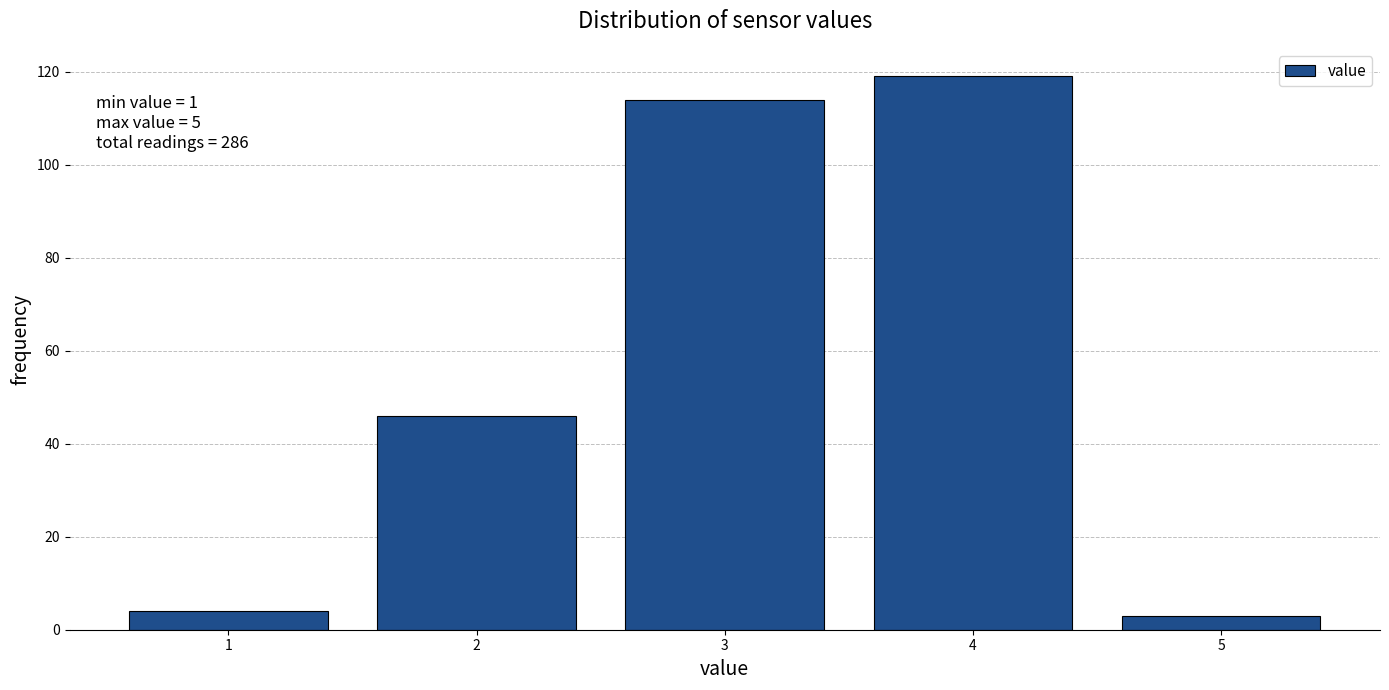

Reading left to right, transcribe all the data shown in this chart.

4	46	114	119	3